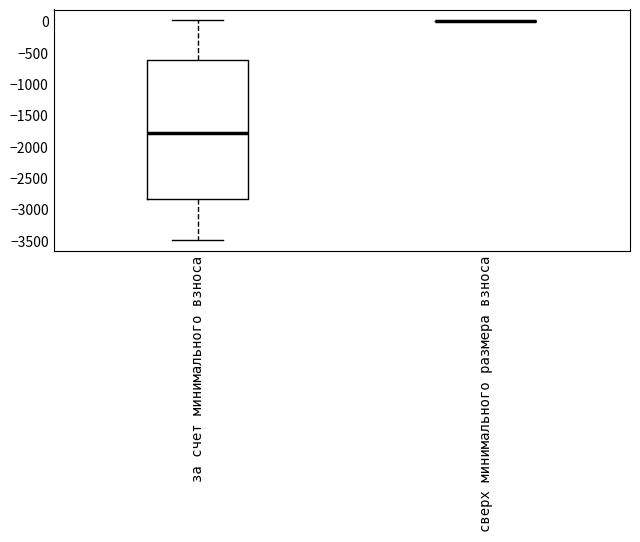

Reading left to right, transcribe this box plot: for each box, give where its median line is, the range the box spans, and where its two whiskers end, as read against the y-axis. The values are not printed on the chart, so give them approximately, as read against the axis.

за счет минимального взноса: median -1800, box -2850 to -600, whiskers -3500 to 0
сверх минимального размера взноса: box collapsed to a line at 0, whiskers 0 to 0